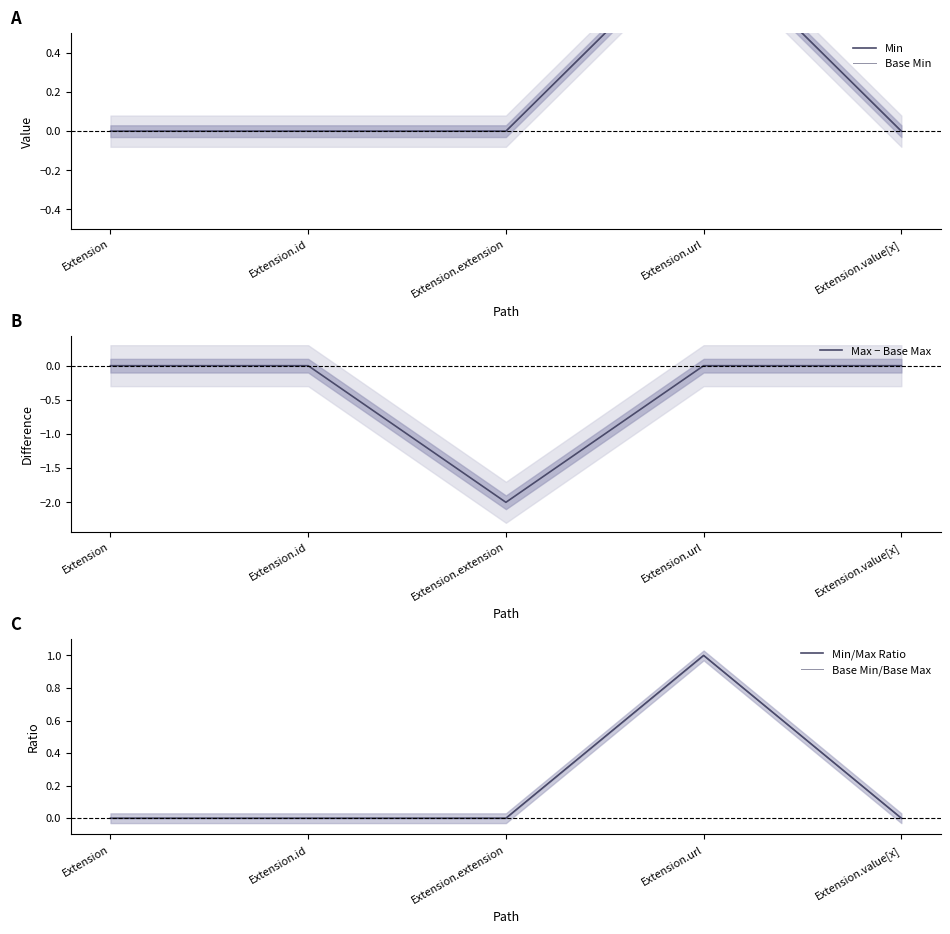

How many lines are shown in the chart?

5